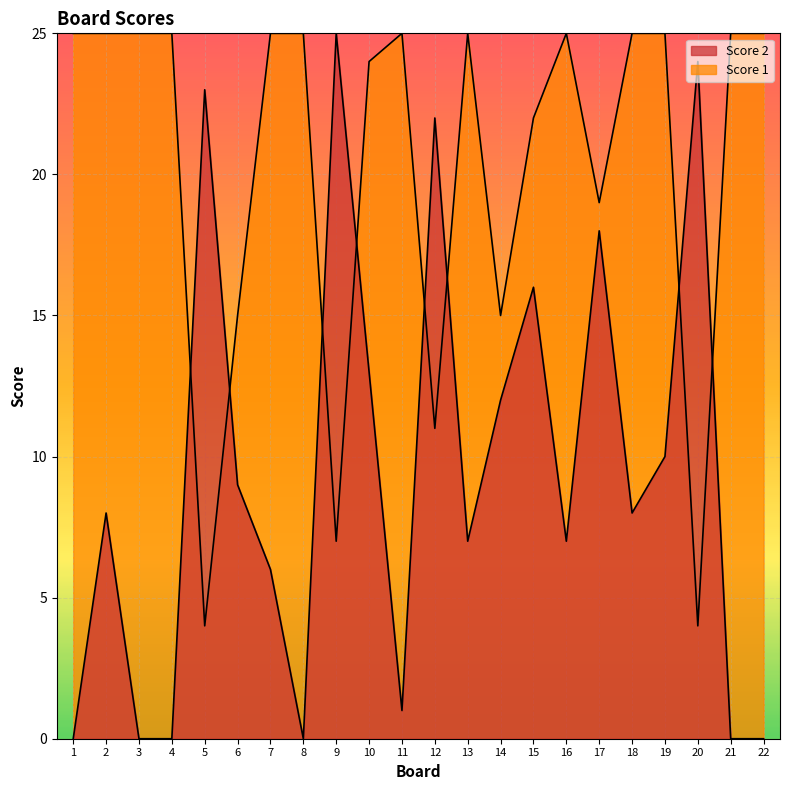

Reading left to right, list all the values displayed in this chart.

Score 1: 25	25	25	25	4	15	25	25	7	24	25	11	25	15	22	25	19	25	25	4	25	25
Score 2: 0	8	0	0	23	9	6	0	25	13	1	22	7	12	16	7	18	8	10	24	0	0